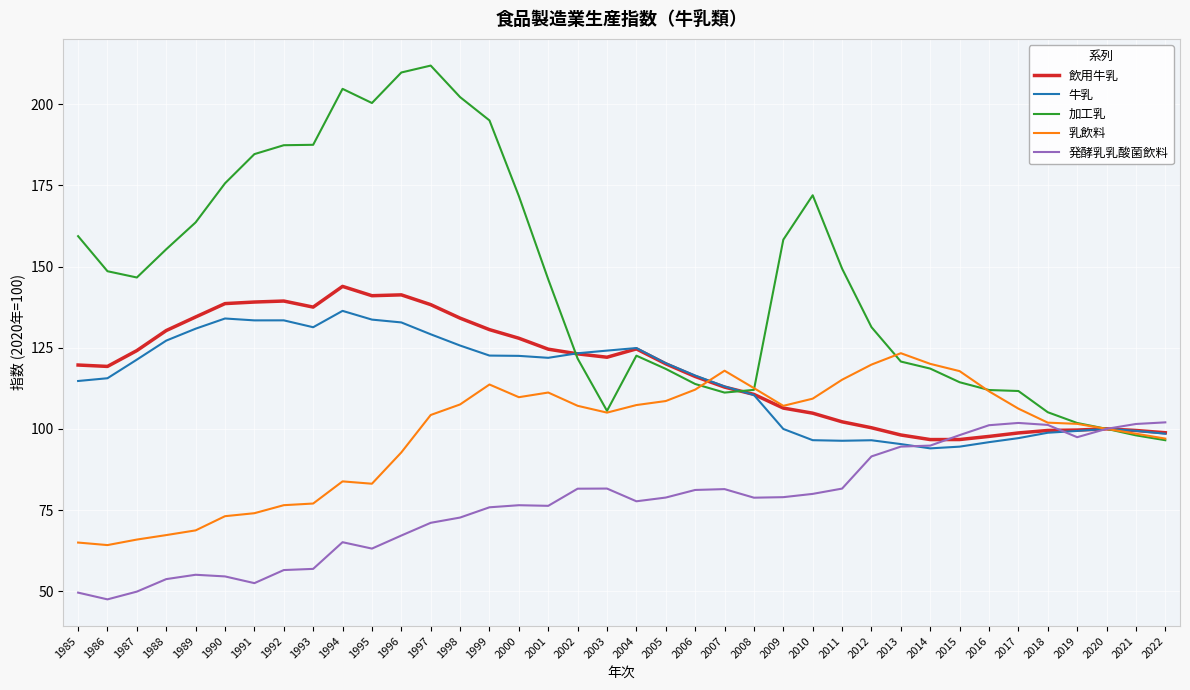

At which label does 乳飲料 reach its peak?

2013